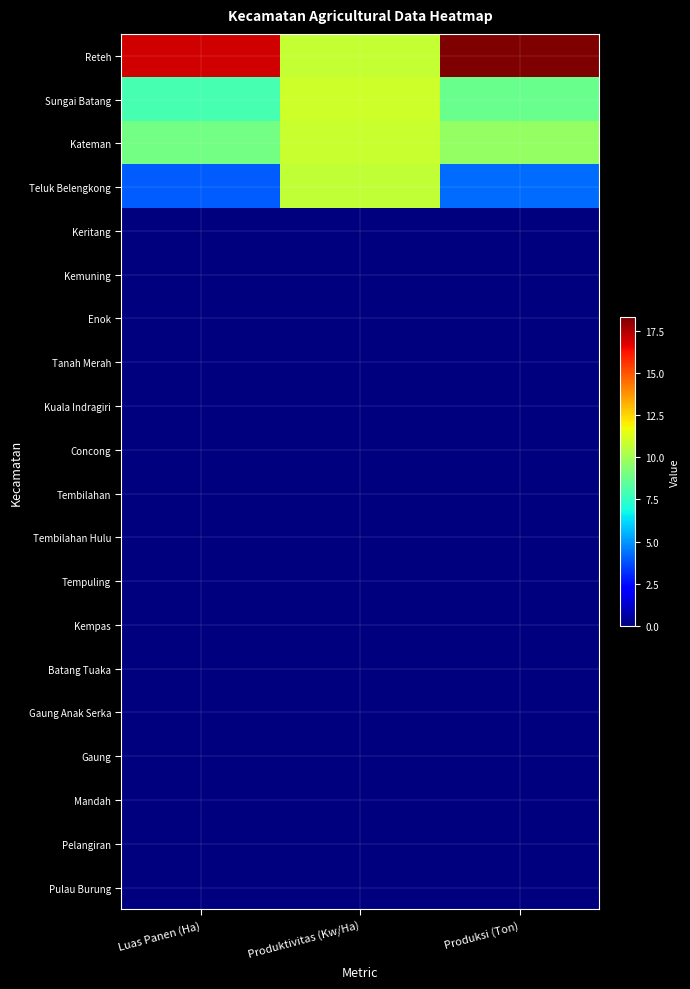

Reading left to right, list all the values displayed in this chart.

Reteh: Luas Panen (Ha)=17.0	Produktivitas (Kw/Ha)=10.8	Produksi (Ton)=18.3
Sungai Batang: Luas Panen (Ha)=8.0	Produktivitas (Kw/Ha)=11.0	Produksi (Ton)=8.8
Kateman: Luas Panen (Ha)=9.0	Produktivitas (Kw/Ha)=10.8	Produksi (Ton)=9.7
Teluk Belengkong: Luas Panen (Ha)=4.0	Produktivitas (Kw/Ha)=10.7	Produksi (Ton)=4.3
Keritang: Luas Panen (Ha)=0.0	Produktivitas (Kw/Ha)=0.0	Produksi (Ton)=0.0
Kemuning: Luas Panen (Ha)=0.0	Produktivitas (Kw/Ha)=0.0	Produksi (Ton)=0.0
Enok: Luas Panen (Ha)=0.0	Produktivitas (Kw/Ha)=0.0	Produksi (Ton)=0.0
Tanah Merah: Luas Panen (Ha)=0.0	Produktivitas (Kw/Ha)=0.0	Produksi (Ton)=0.0
Kuala Indragiri: Luas Panen (Ha)=0.0	Produktivitas (Kw/Ha)=0.0	Produksi (Ton)=0.0
Concong: Luas Panen (Ha)=0.0	Produktivitas (Kw/Ha)=0.0	Produksi (Ton)=0.0
Tembilahan: Luas Panen (Ha)=0.0	Produktivitas (Kw/Ha)=0.0	Produksi (Ton)=0.0
Tembilahan Hulu: Luas Panen (Ha)=0.0	Produktivitas (Kw/Ha)=0.0	Produksi (Ton)=0.0
Tempuling: Luas Panen (Ha)=0.0	Produktivitas (Kw/Ha)=0.0	Produksi (Ton)=0.0
Kempas: Luas Panen (Ha)=0.0	Produktivitas (Kw/Ha)=0.0	Produksi (Ton)=0.0
Batang Tuaka: Luas Panen (Ha)=0.0	Produktivitas (Kw/Ha)=0.0	Produksi (Ton)=0.0
Gaung Anak Serka: Luas Panen (Ha)=0.0	Produktivitas (Kw/Ha)=0.0	Produksi (Ton)=0.0
Gaung: Luas Panen (Ha)=0.0	Produktivitas (Kw/Ha)=0.0	Produksi (Ton)=0.0
Mandah: Luas Panen (Ha)=0.0	Produktivitas (Kw/Ha)=0.0	Produksi (Ton)=0.0
Pelangiran: Luas Panen (Ha)=0.0	Produktivitas (Kw/Ha)=0.0	Produksi (Ton)=0.0
Pulau Burung: Luas Panen (Ha)=0.0	Produktivitas (Kw/Ha)=0.0	Produksi (Ton)=0.0